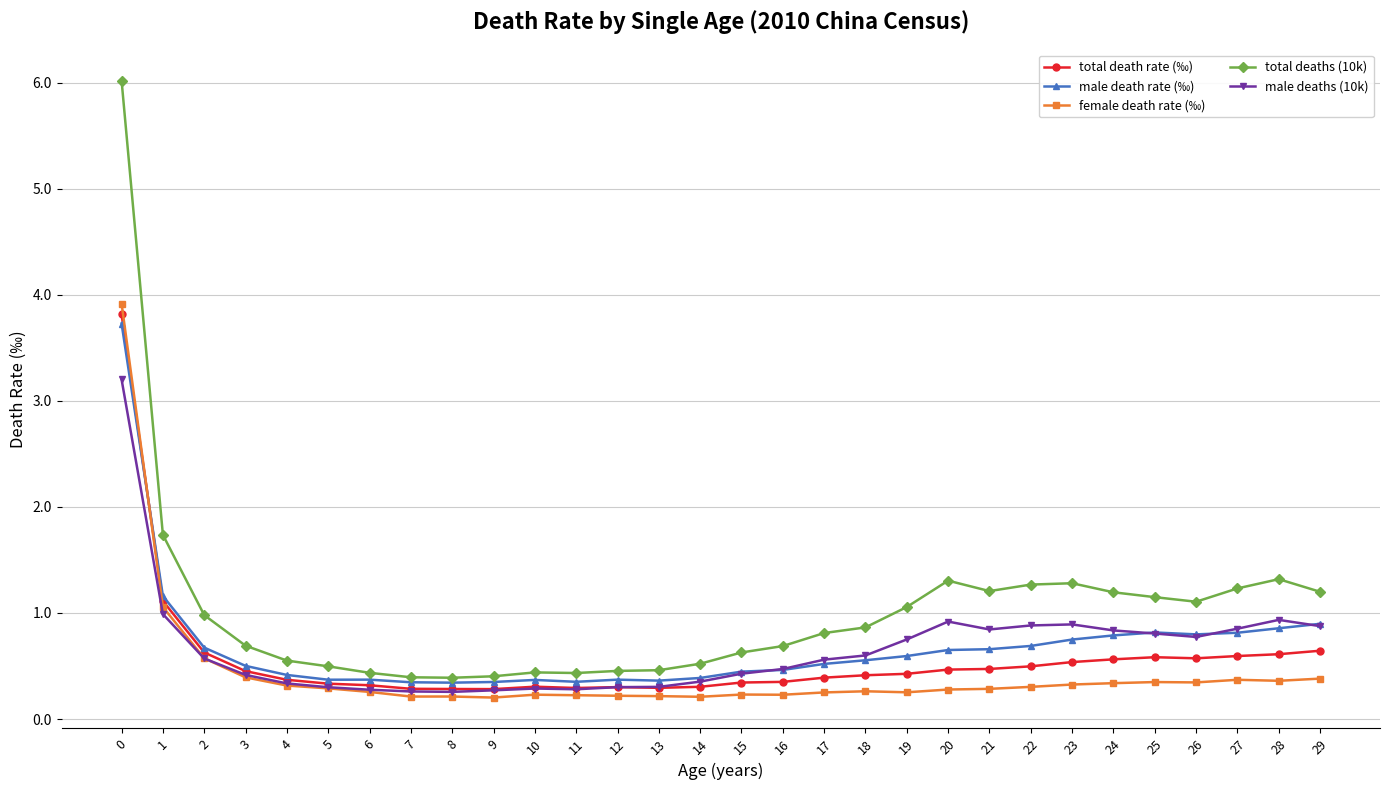

How many lines are shown in the chart?

5